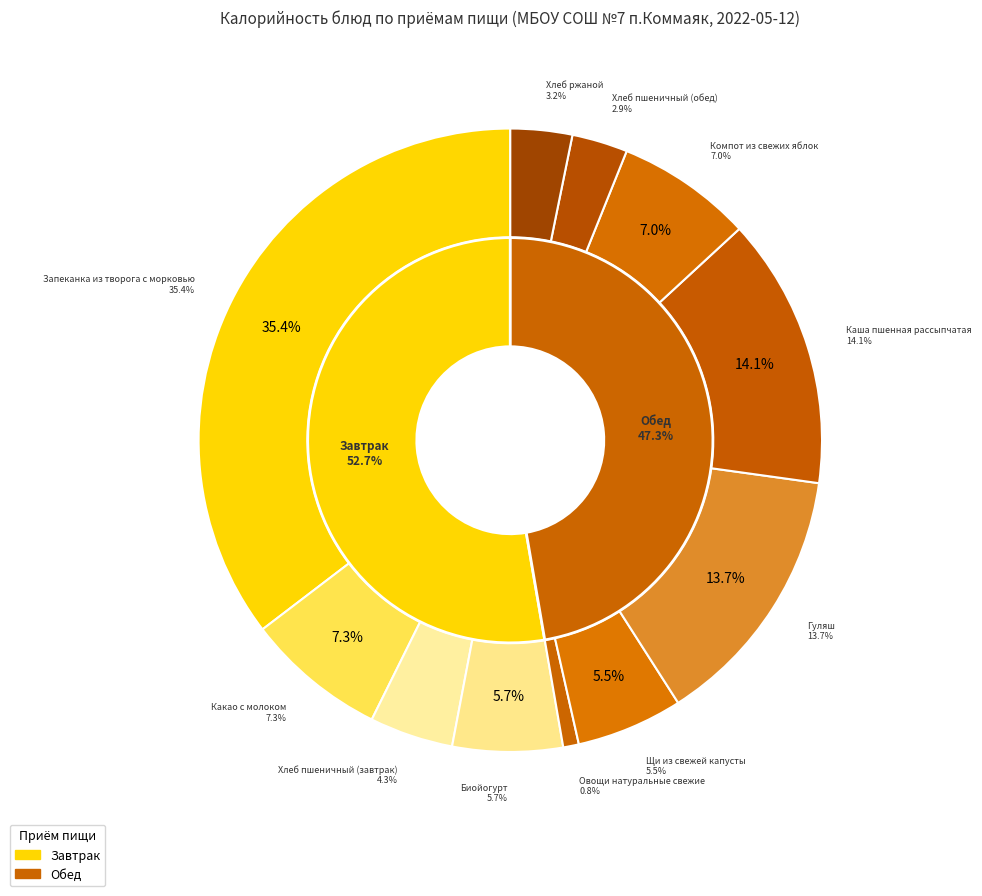

Which slice is the largest?

Запеканка из творога с морковью